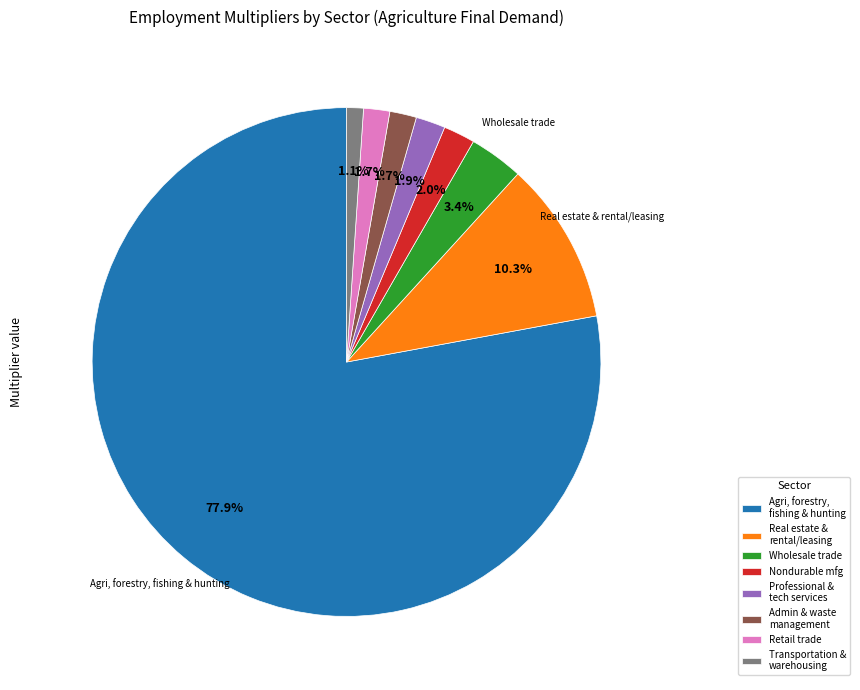

How many slices are in this pie chart?

8